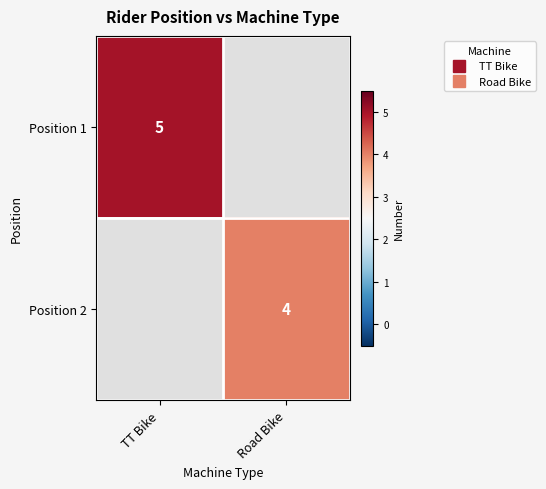

How many data points does each series have?

2